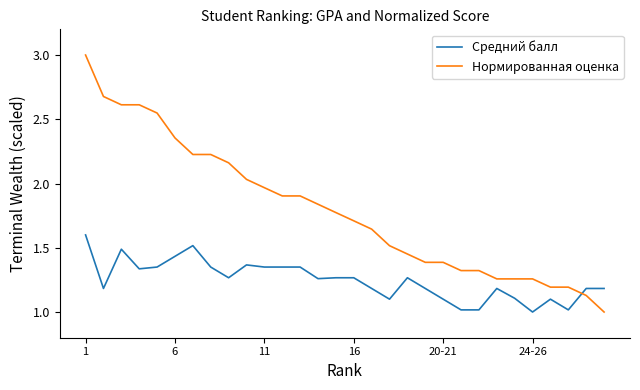

Which series has the largest total across all categories?

Нормированная оценка